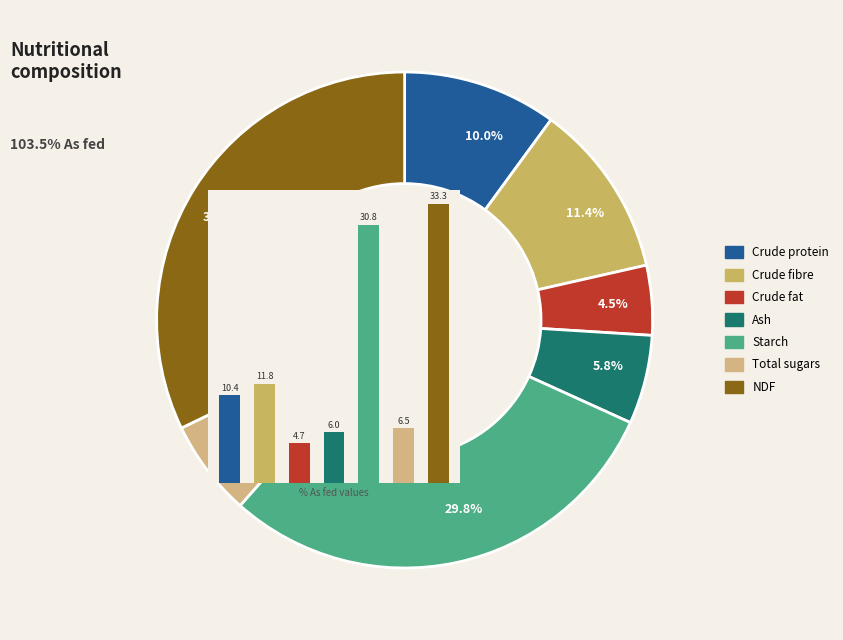

To the nearest percent, what is the difference between the largest and smallest slice percentages?

28%